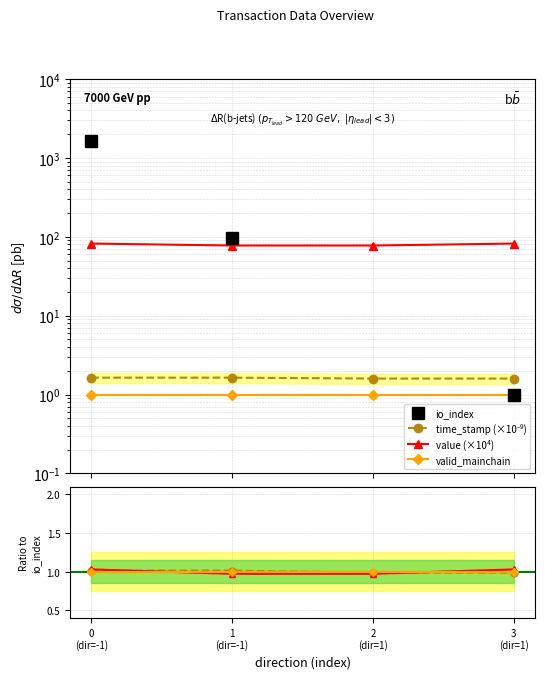

At how many categories does at least one series exceed 1285?

1